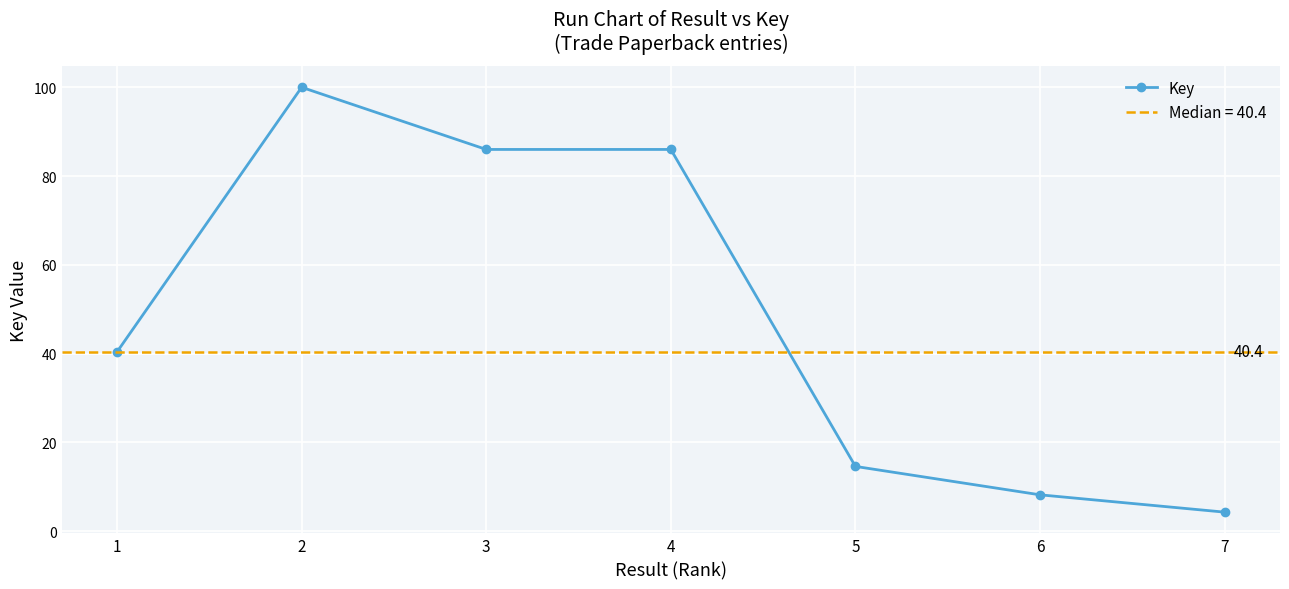

At which category does the data reach its first local peak?

2